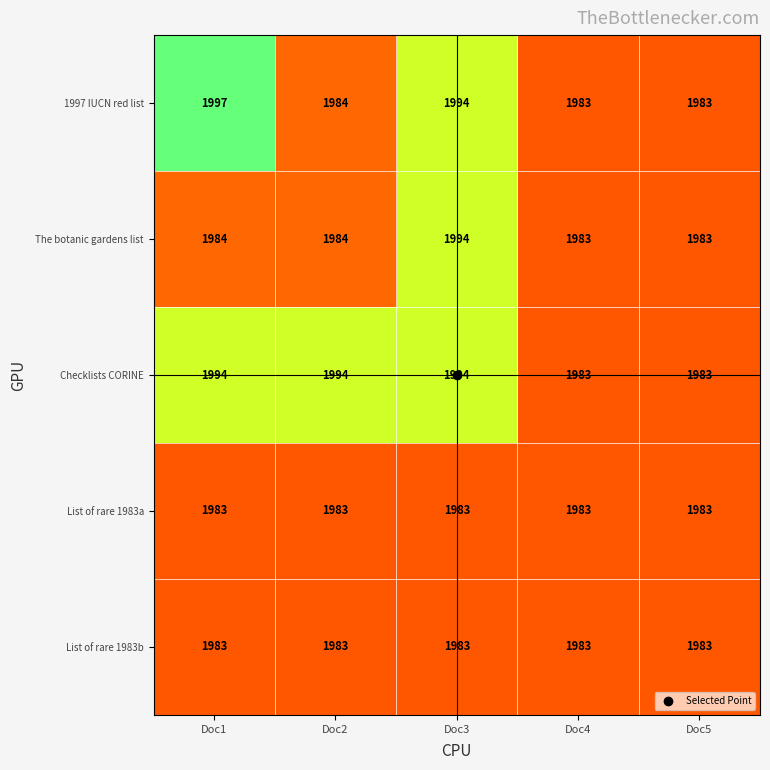

What is the smallest value displayed?

1983